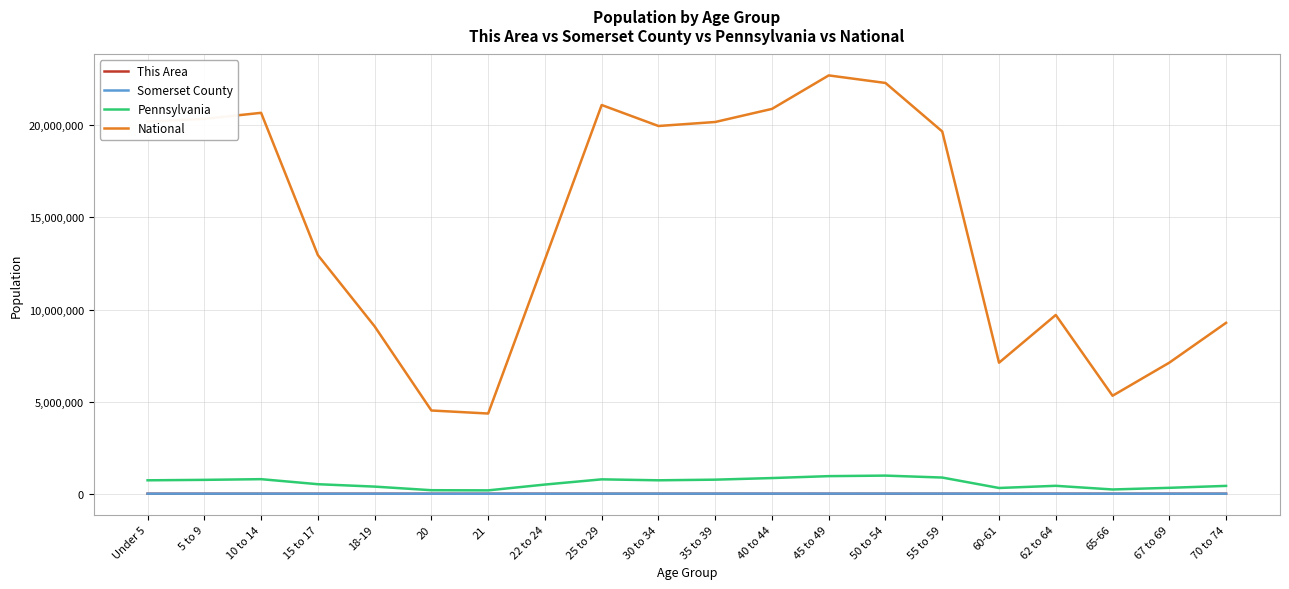

Which series has the widest spread of values?

National